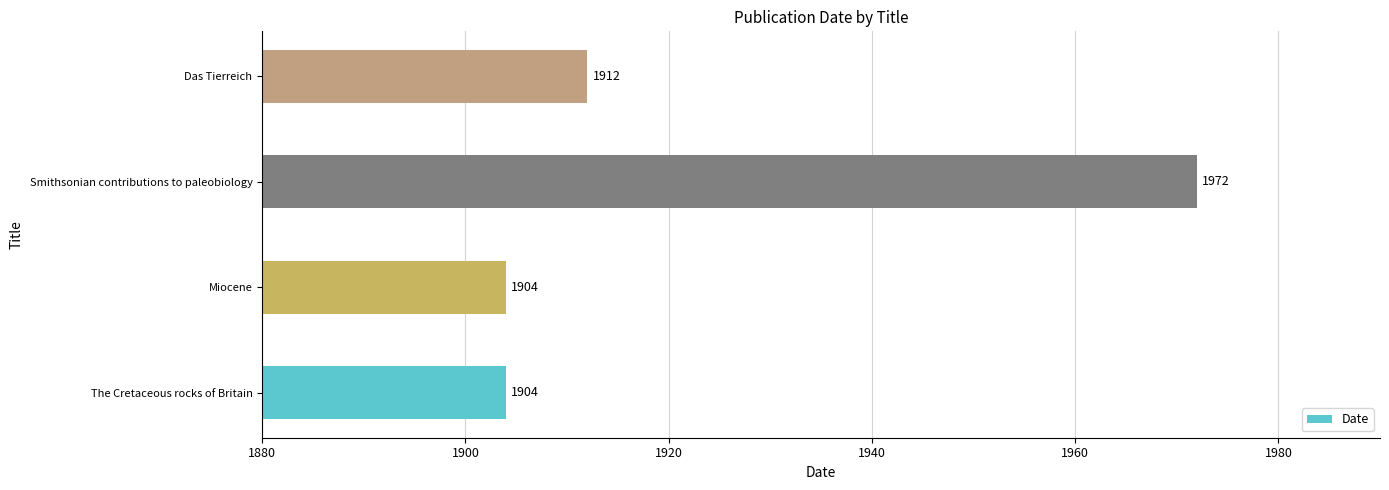

The value at Miocene is 2955. True or false?

False